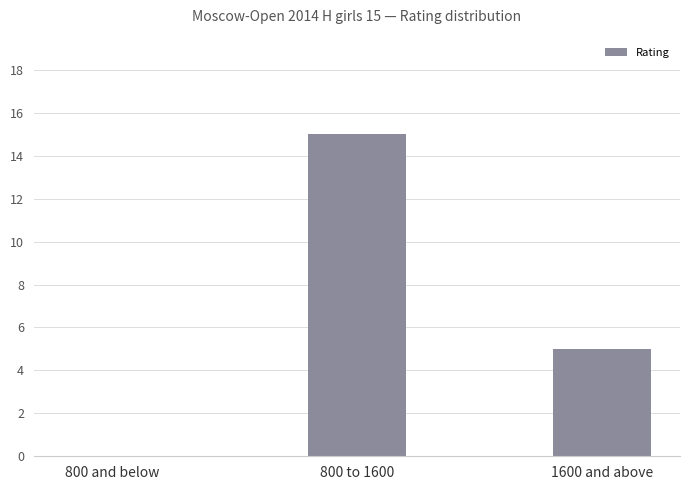

At which label does the data first exceed 5?

800 to 1600